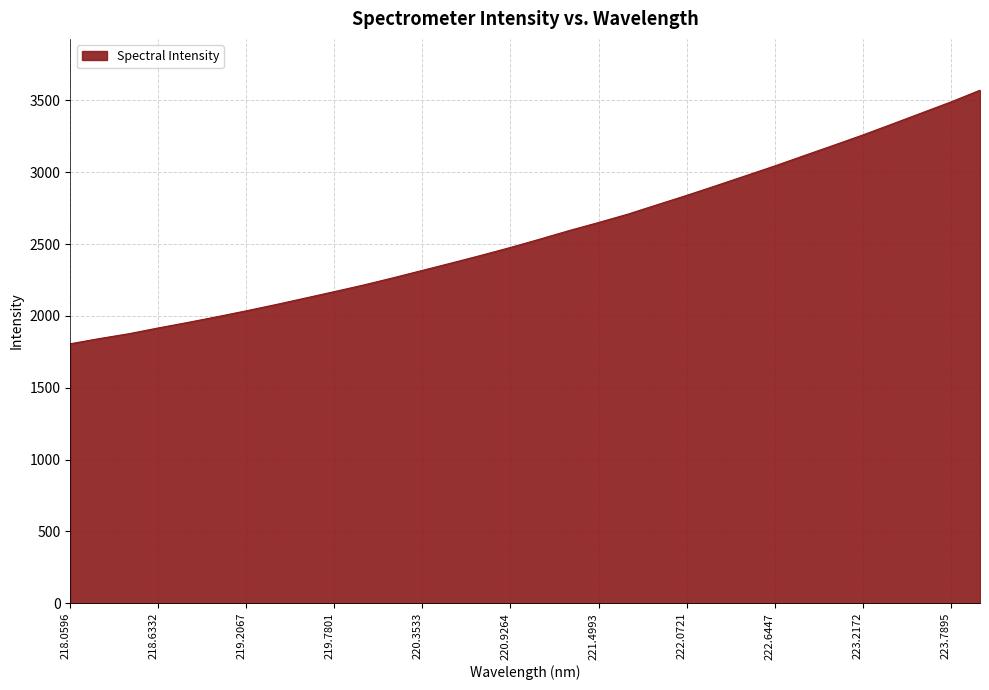

Reading right to left, transcribe all the data shown in this chart.

3570.9	3488.5	3411.7	3334.9	3258.8	3186.6	3115.2	3043.3	2974.5	2906.1	2838.4	2773.7	2708.1	2649.9	2593.9	2534.3	2476.3	2421.5	2368.6	2316.8	2265.1	2215.2	2169.0	2123.6	2078.6	2035.4	1994.1	1954.2	1916.1	1875.9	1842.3	1806.0